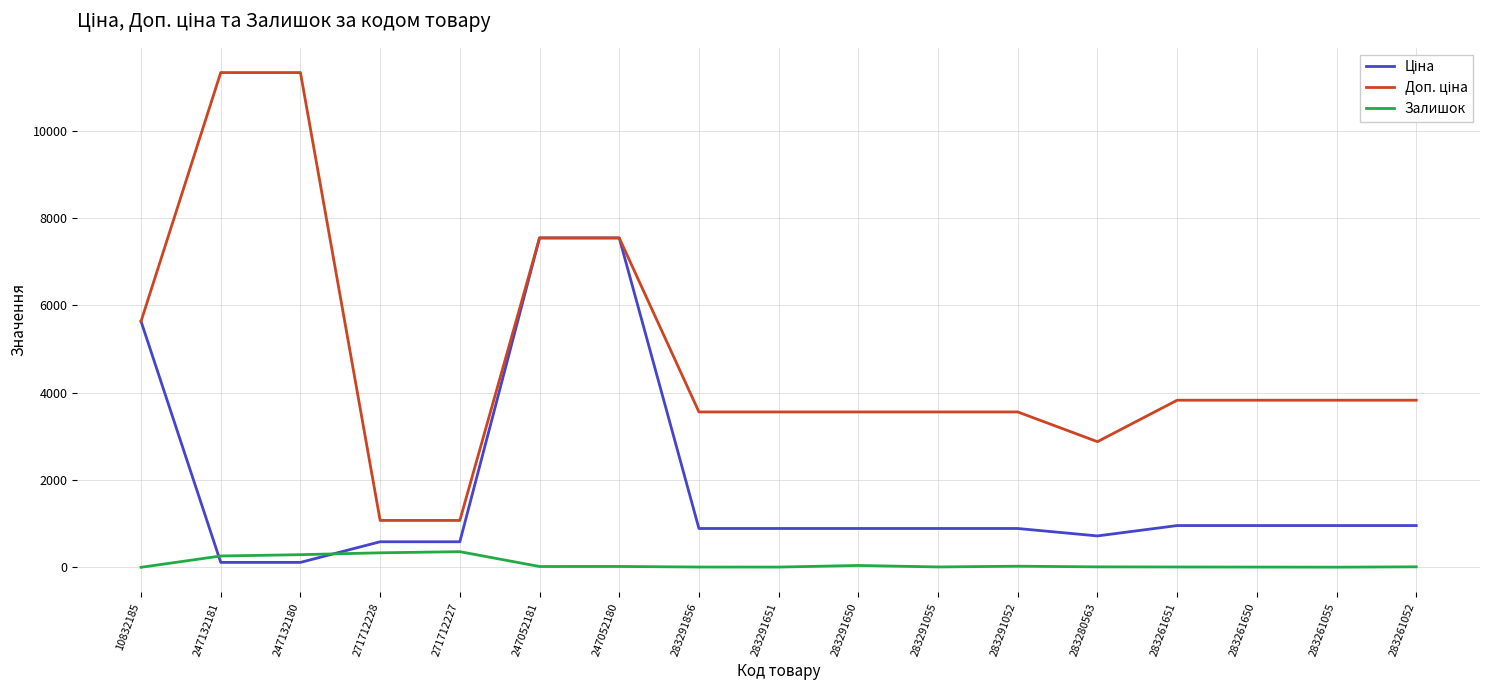

What is the difference between the Залишок values at 283291055 and 247132180?

281.0